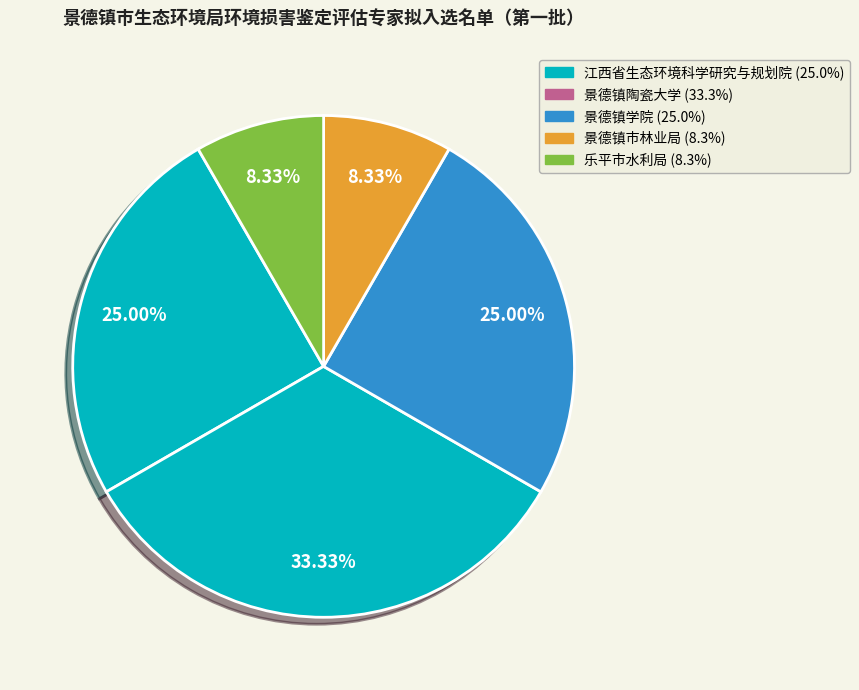

How many segments does this pie chart have?

5